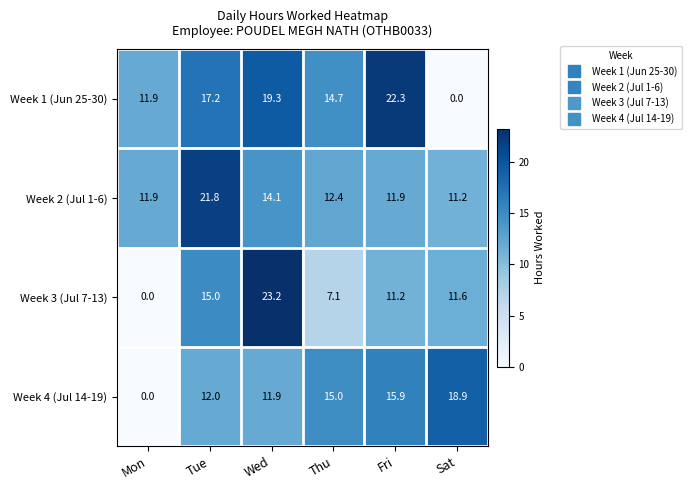

Which category has the lowest value in the Week 2 (Jul 1-6) series?

Sat